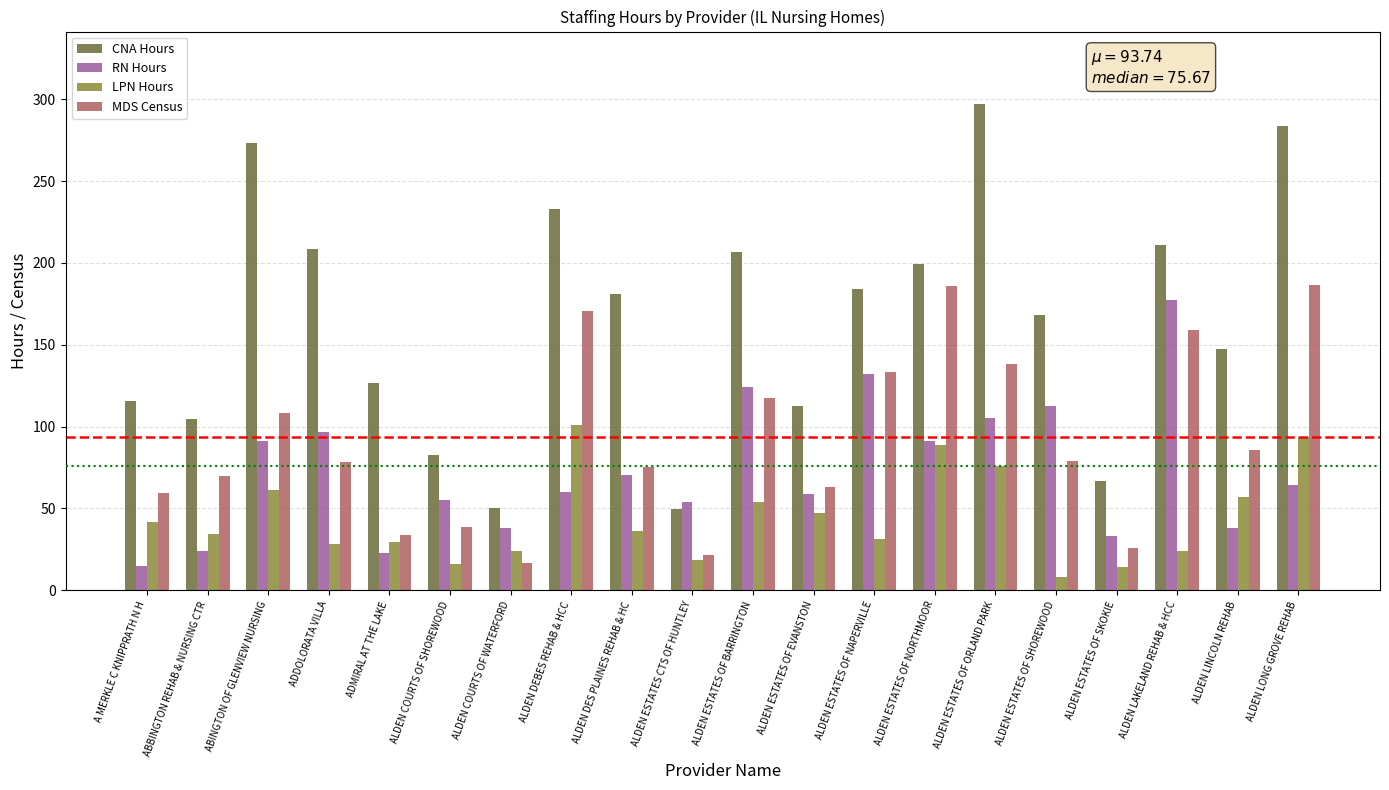

What is the total value across all series at A MERKLE C KNIPPRATH N H?

231.7